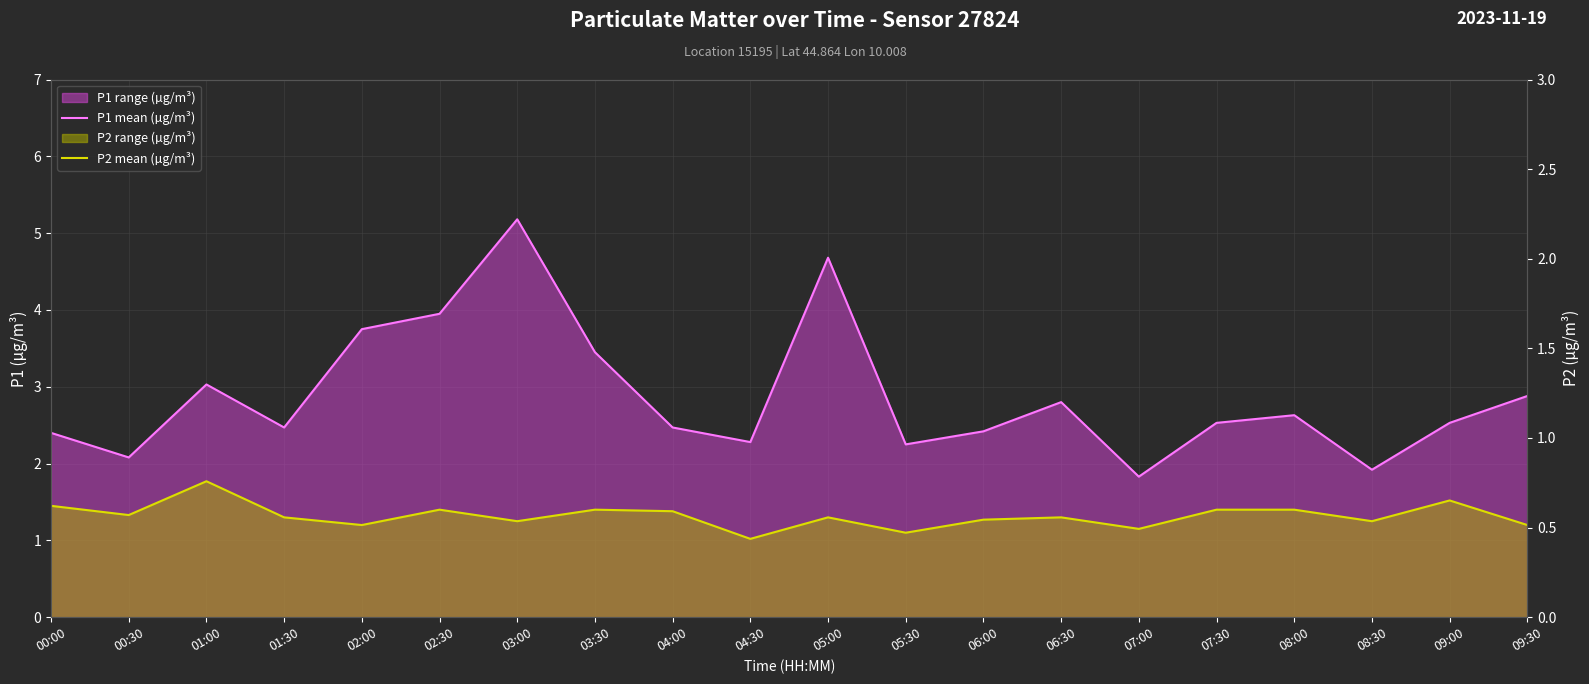

True or false: P2 mean (µg/m³) and P1 mean (µg/m³) cross at least once.

False